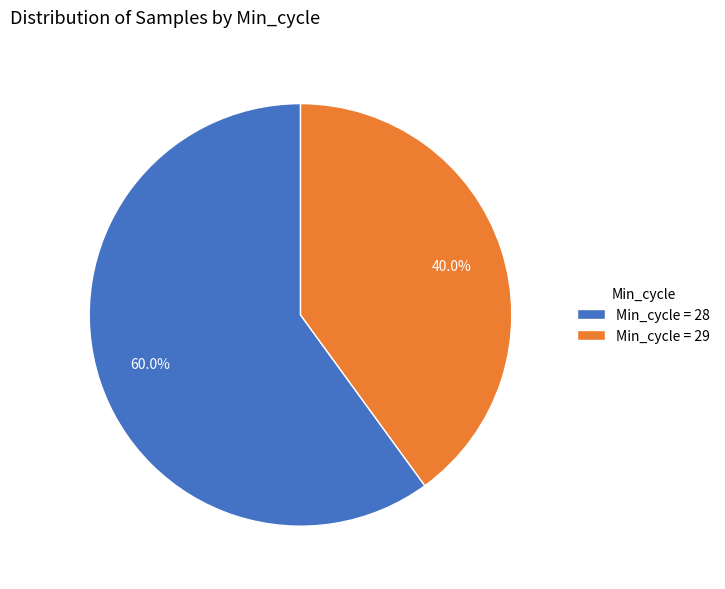

Which has a higher value, Min_cycle = 28 or Min_cycle = 29?

Min_cycle = 28